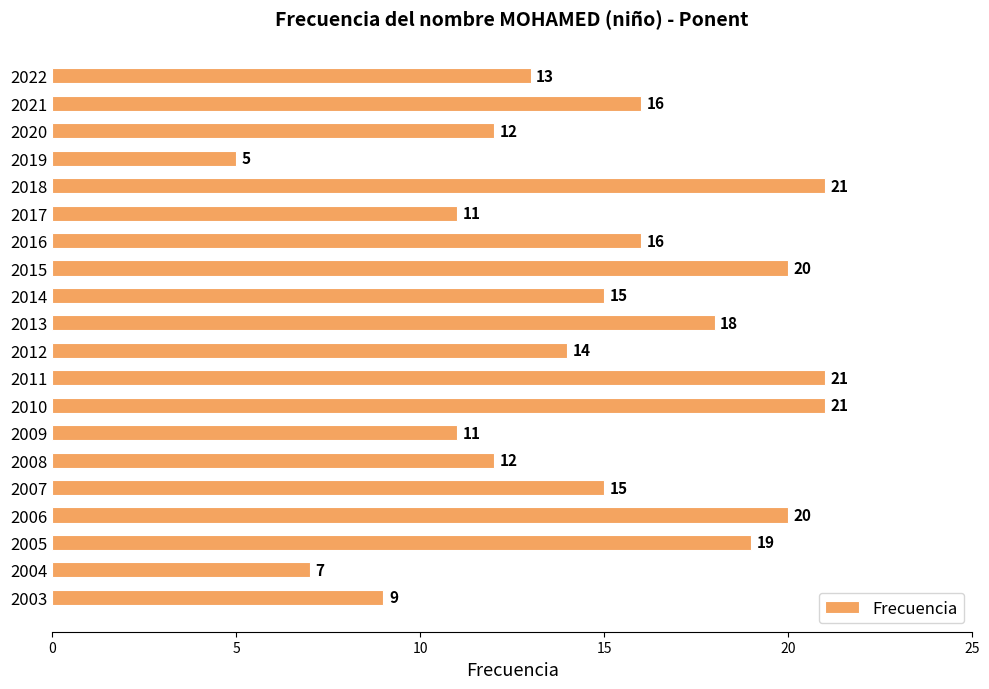

What is the average value?

15